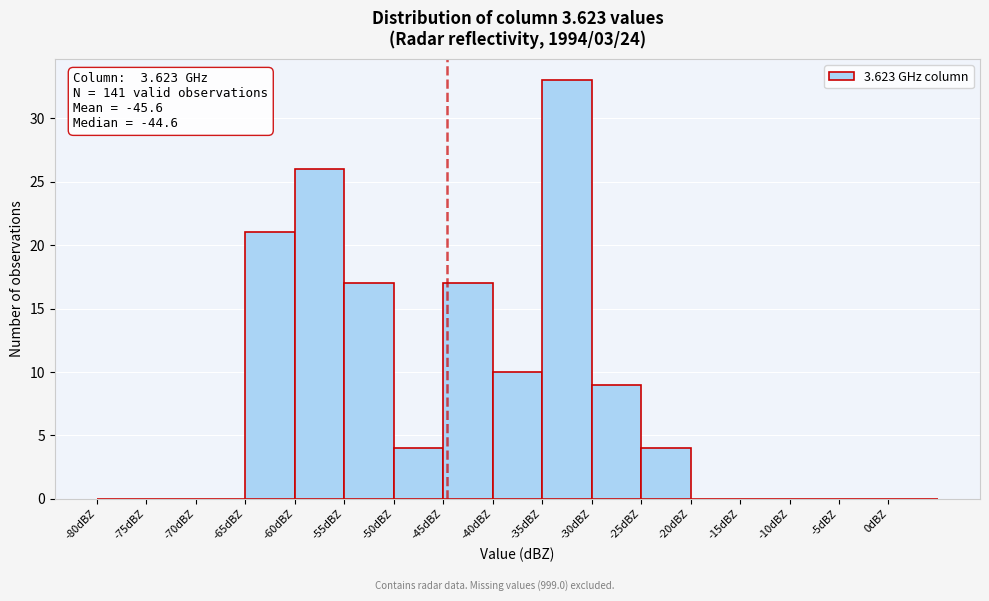

Over which range of the x-axis is the bar tallest?

-35 to -30